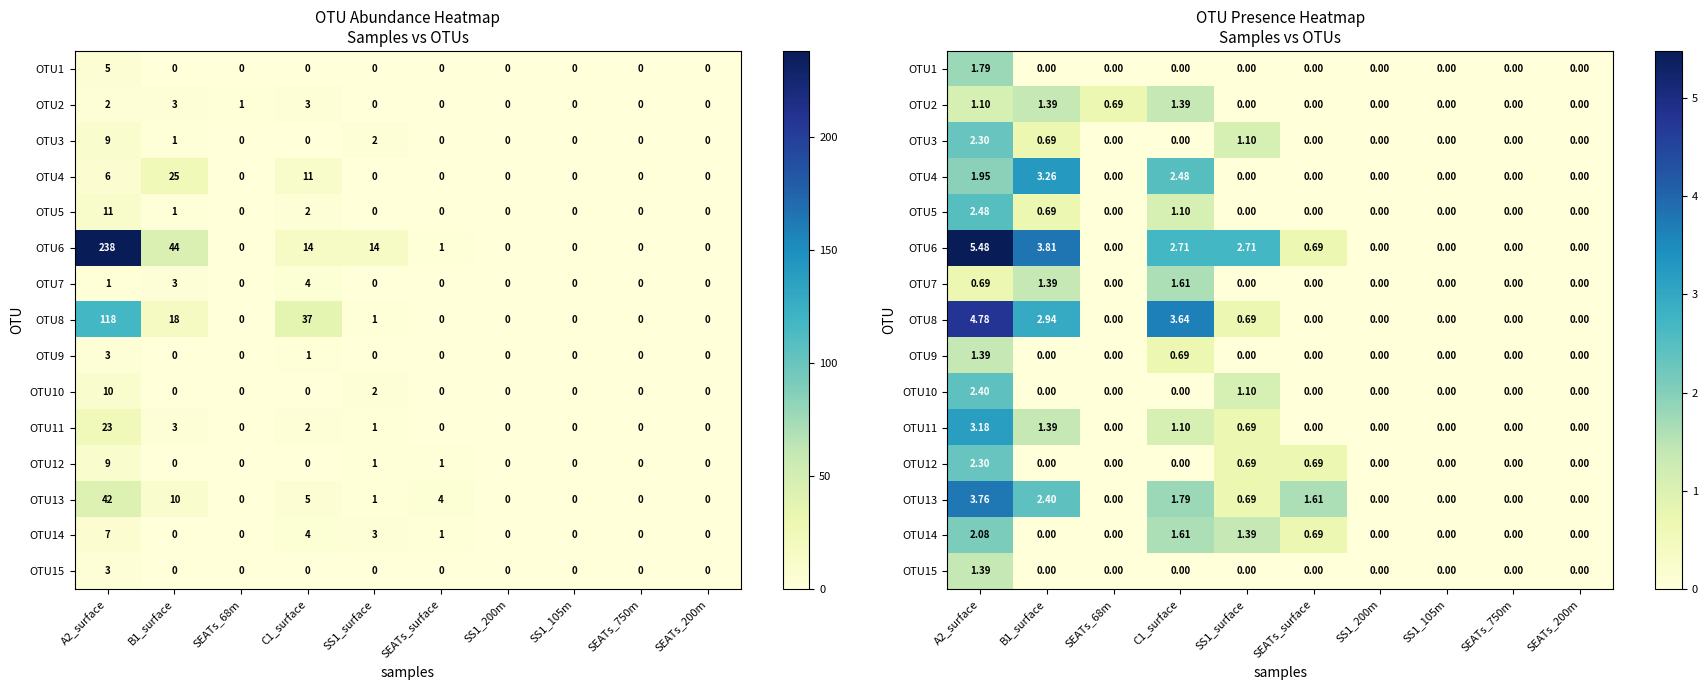

What is the difference between the OTU8 values at A2_surface and SS1_surface?

4.1